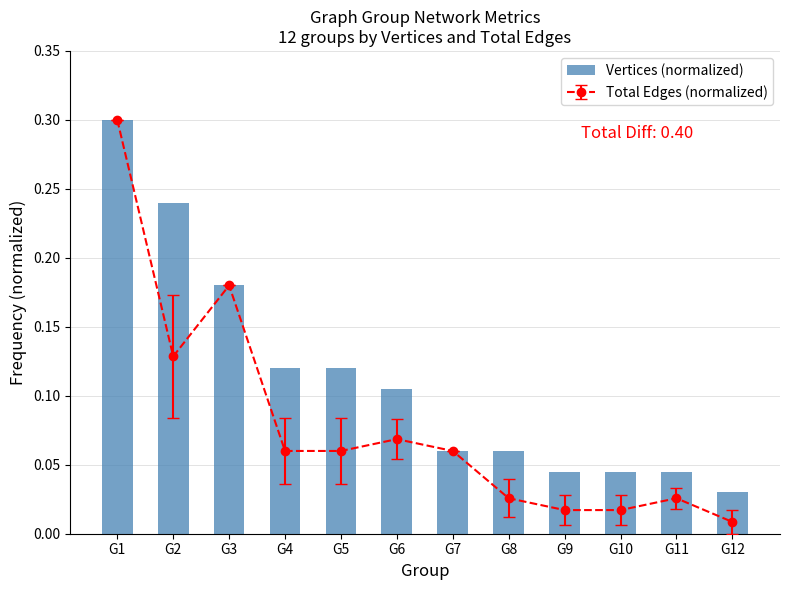

At which category does the chart reach its peak across all series?

G1